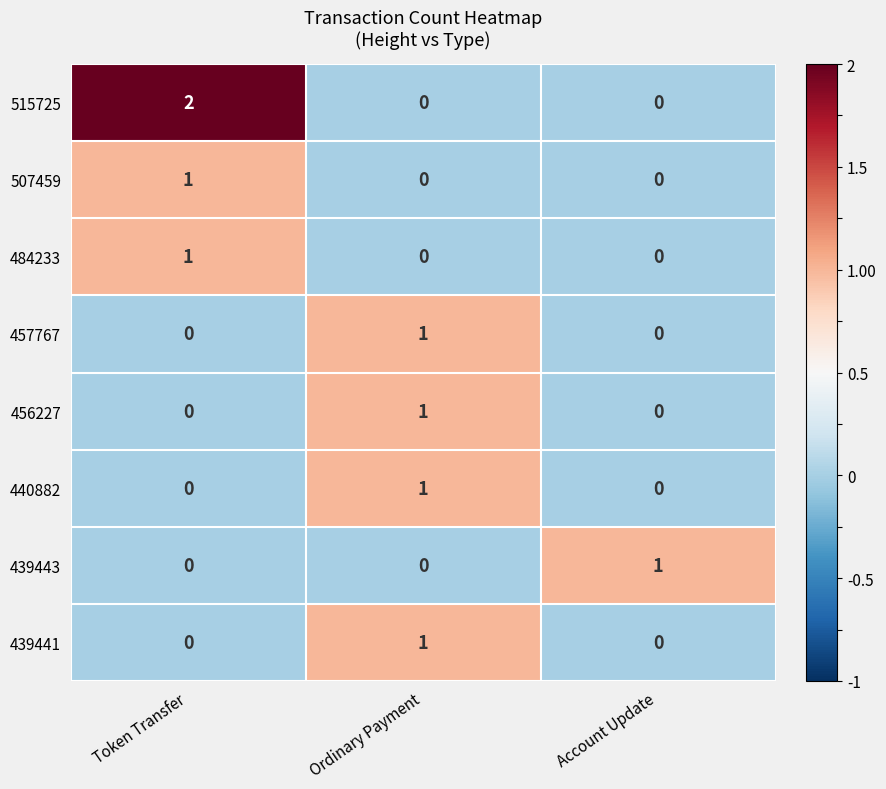

How many 440882 values are between 0 and 1?

3